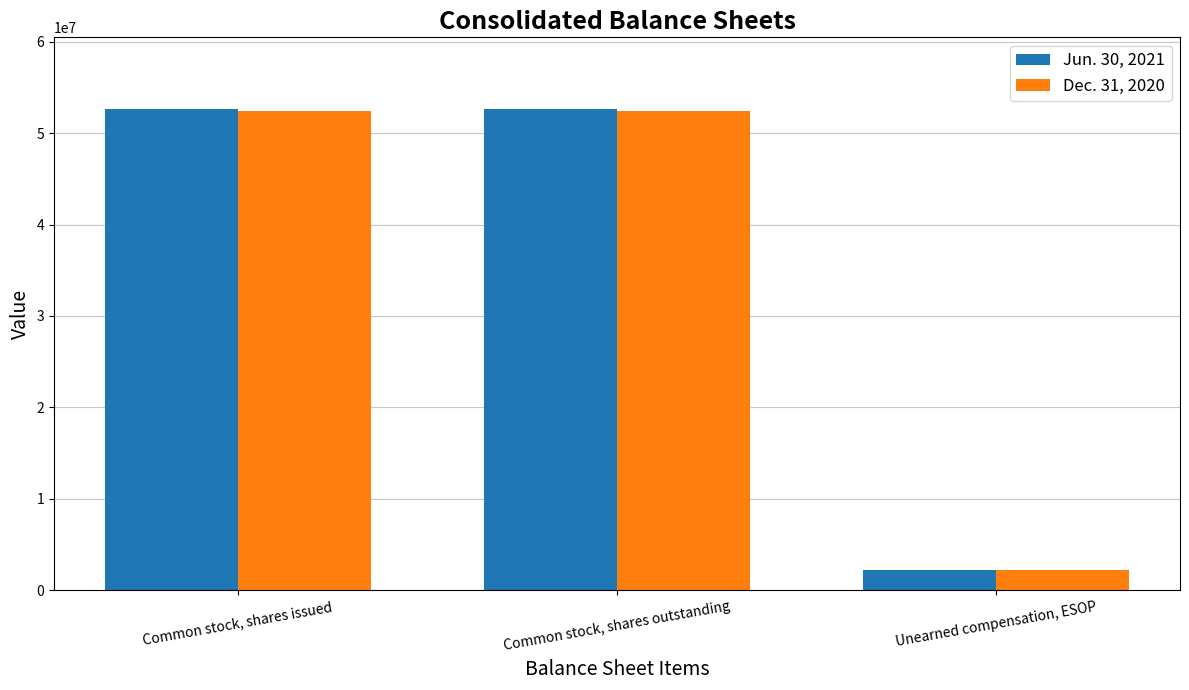

How many categories are shown in the chart?

3